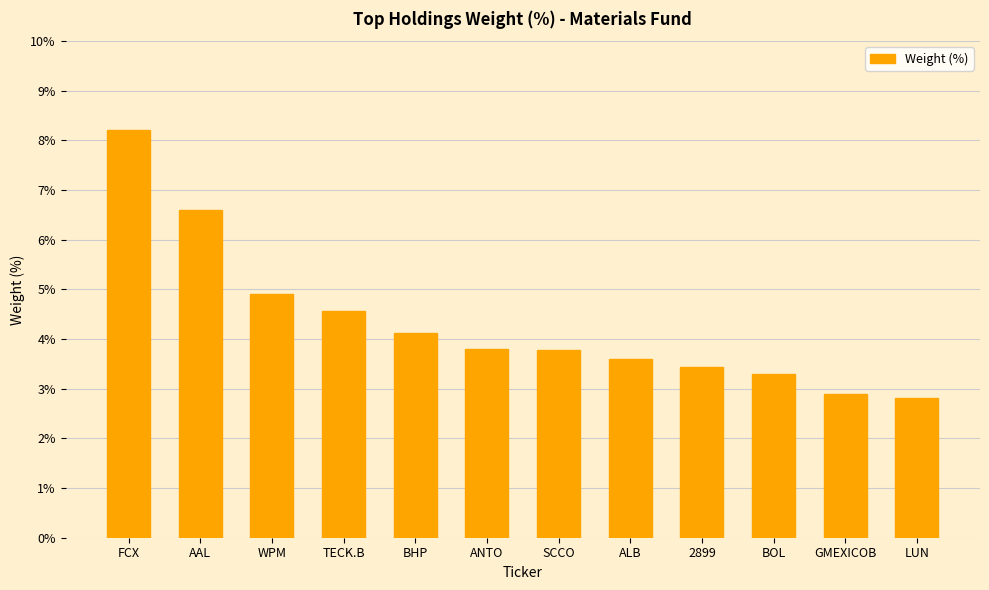

The value at BOL is 3.3. True or false?

True